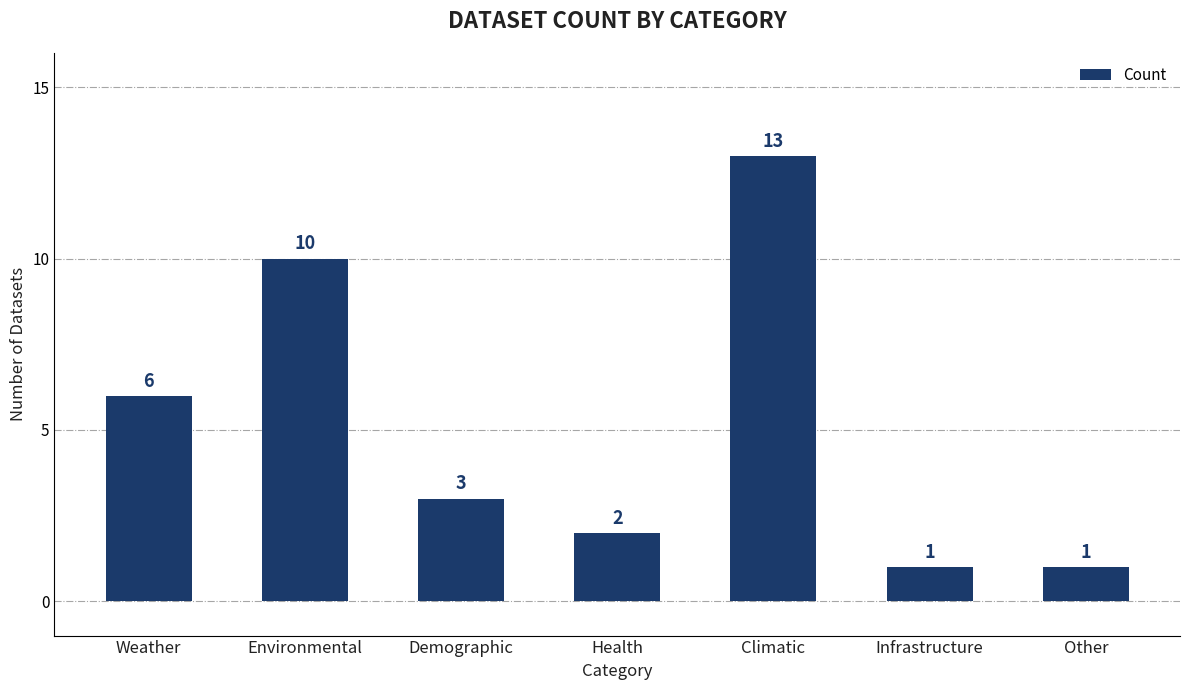

At which label is the value closest to 7?

Weather